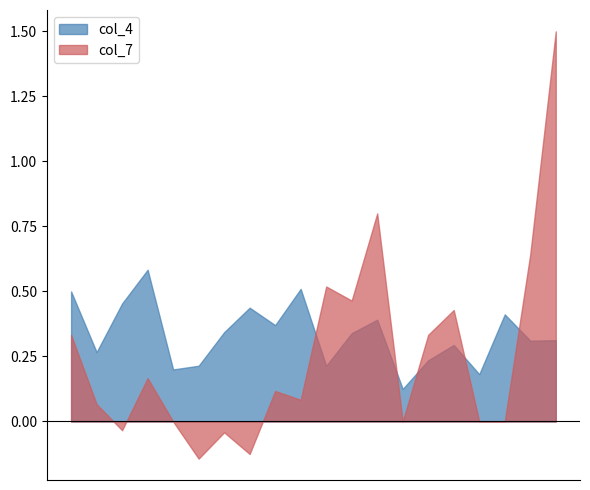

Which series has the largest range (max minus min)?

col_7